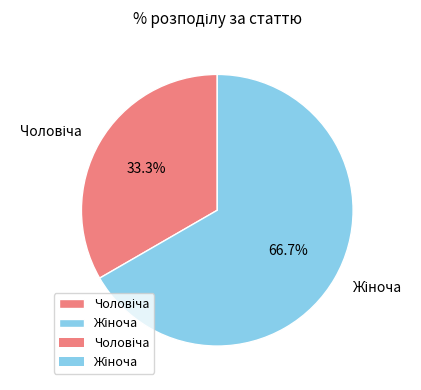

Does any single category account for the majority?

Yes